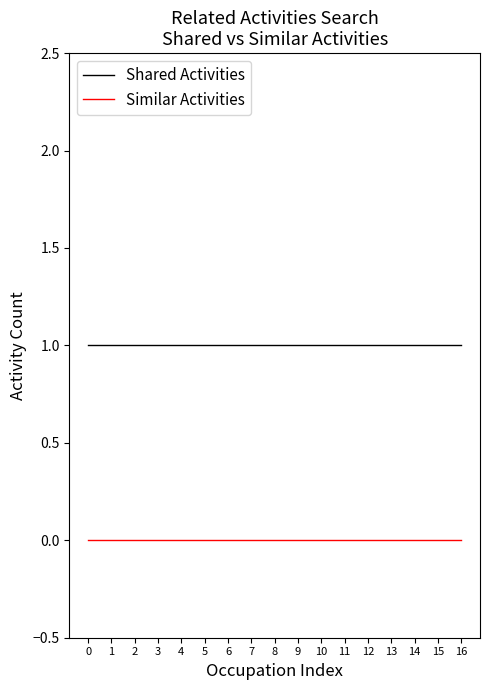

True or false: Shared Activities and Similar Activities intersect in this chart.

False